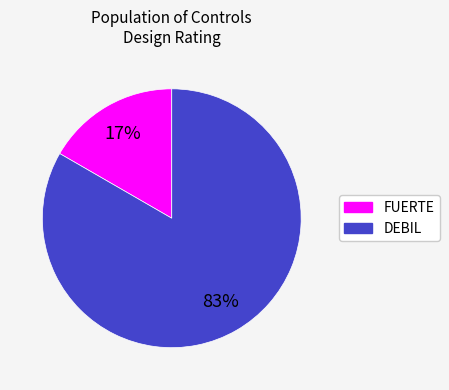

To the nearest percent, what is the average slice percentage?

50%